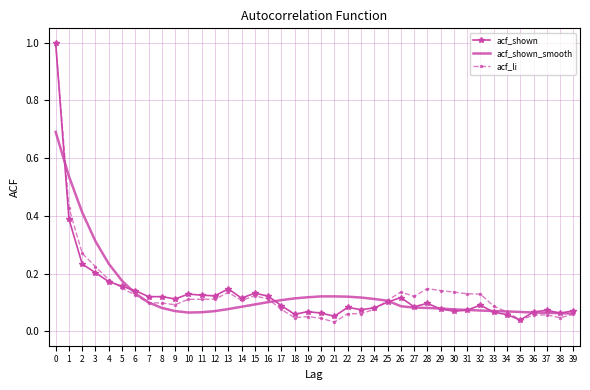

Which series changed the most between 17 and 29?

acf_li